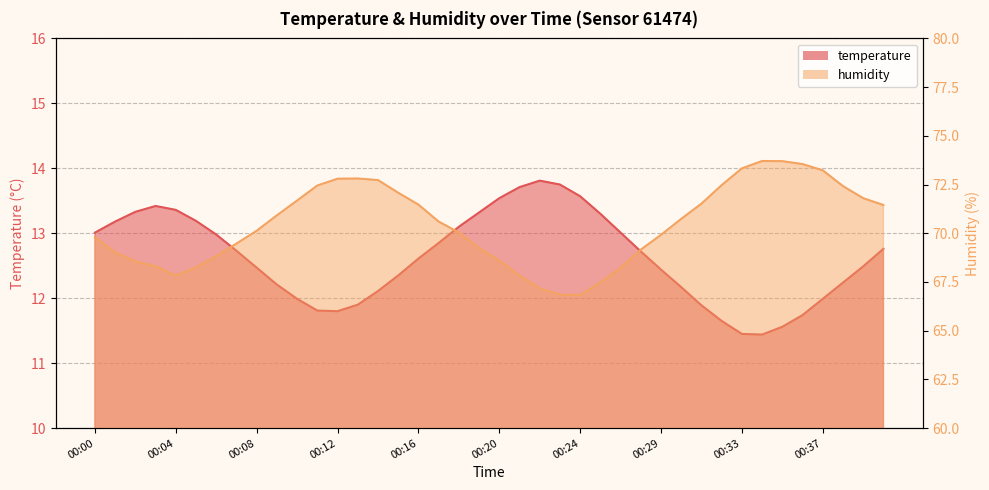

What is the difference between the maximum and minimum values in the humidity series?

6.9